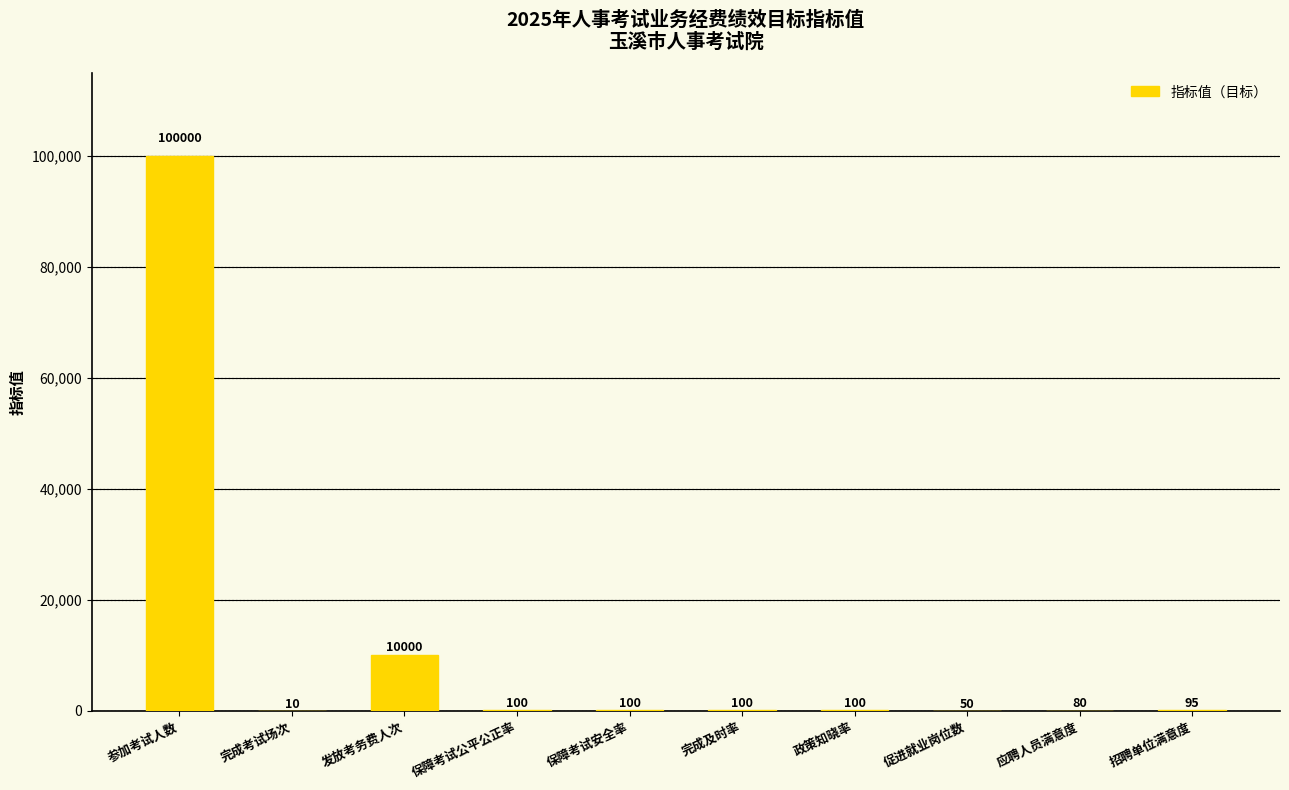

What is the sum of the values at 保障考试公平公正率 and 招聘单位满意度?

195